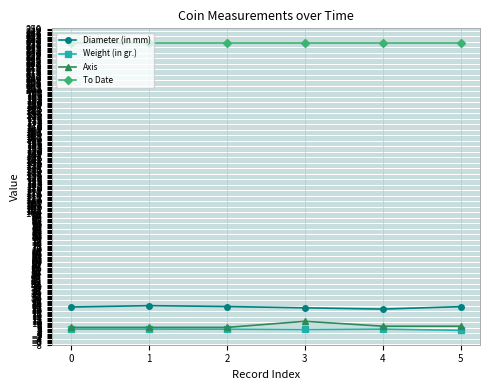

Is it true that Weight (in gr.) equals 4.6 at 2?

True